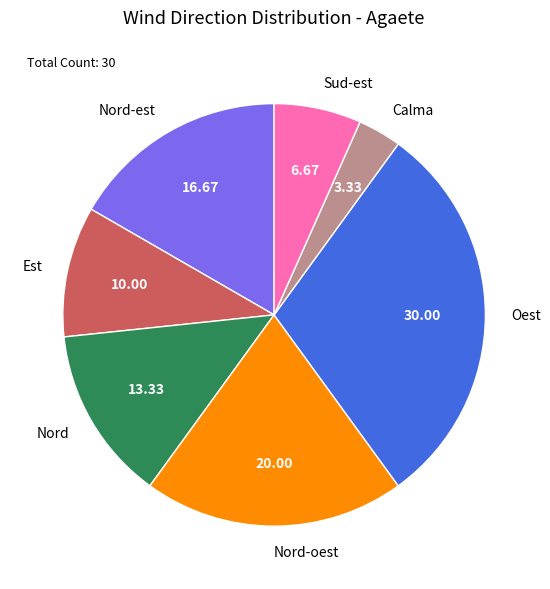

Between Sud-est and Nord-est, which is larger?

Nord-est